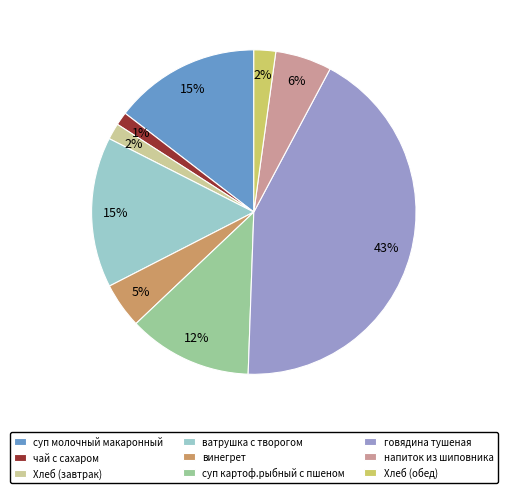

How many segments does this pie chart have?

9